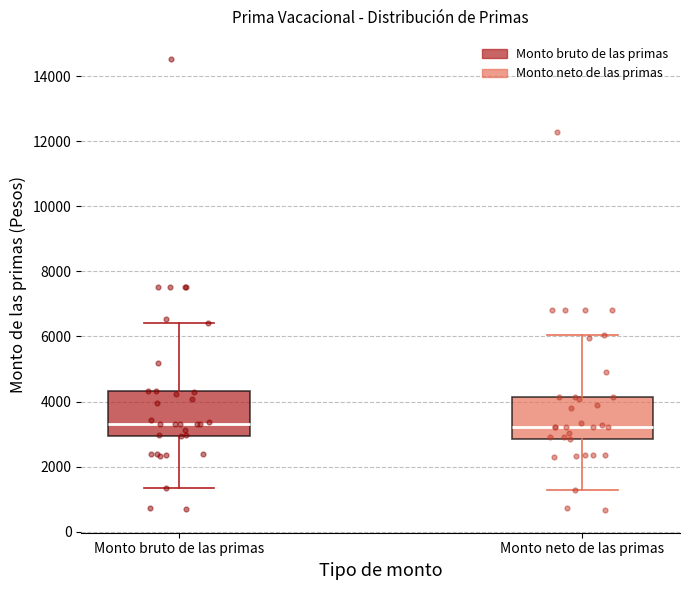

Where does the lower whisker of the box for Monto neto de las primas end on the y-axis? The values are not printed on the chart, so give them approximately, as read against the axis.

1200